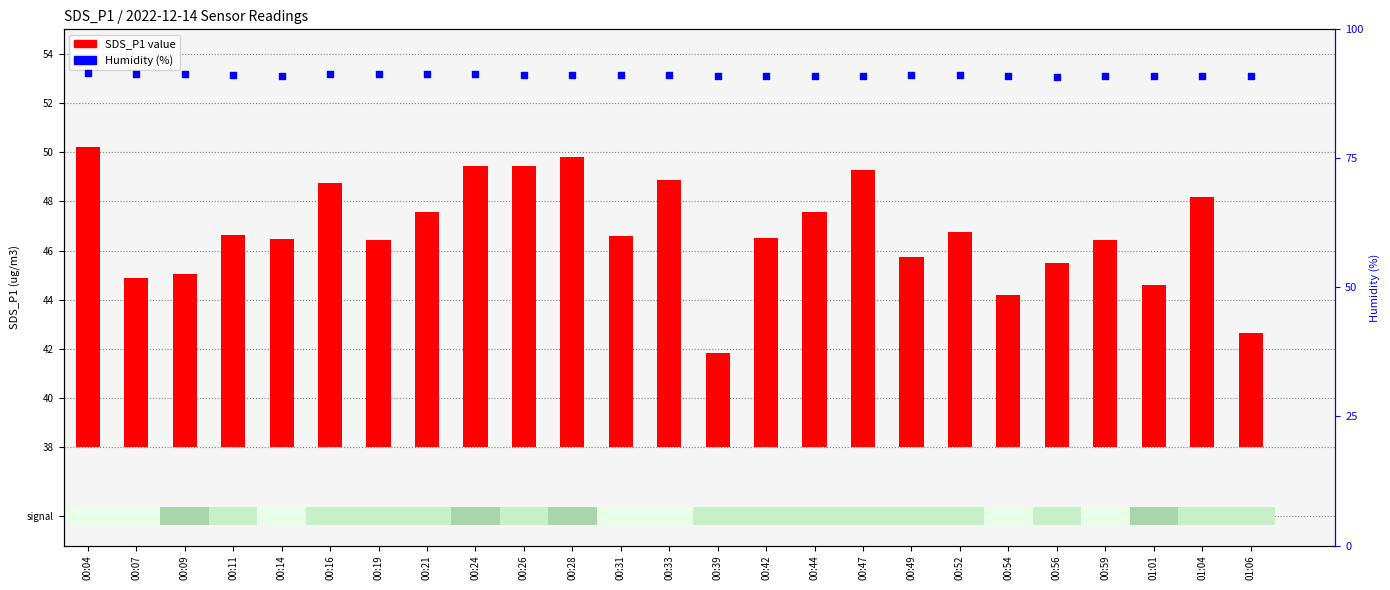

Which series has the widest spread of Y values?

SDS_P1 value